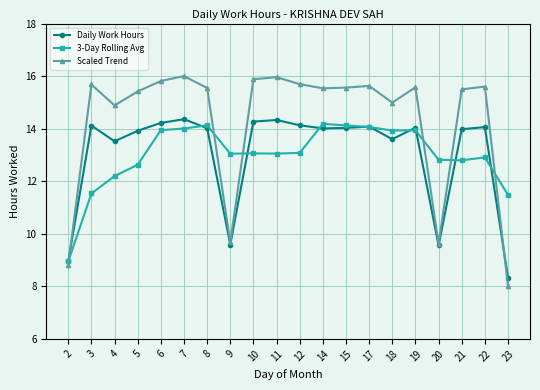

How many lines are shown in the chart?

3